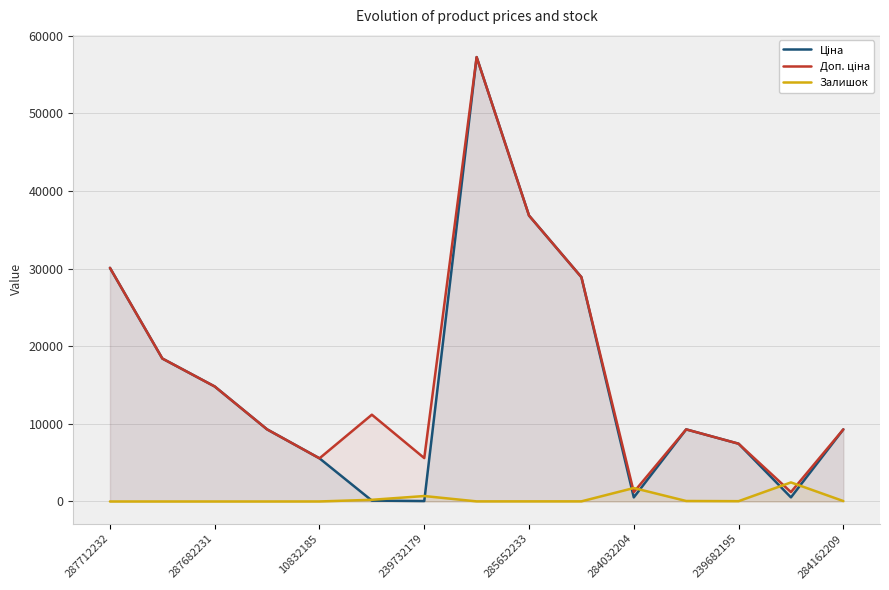

What is the difference between the highest and lowest values at 287682231?

14817.6